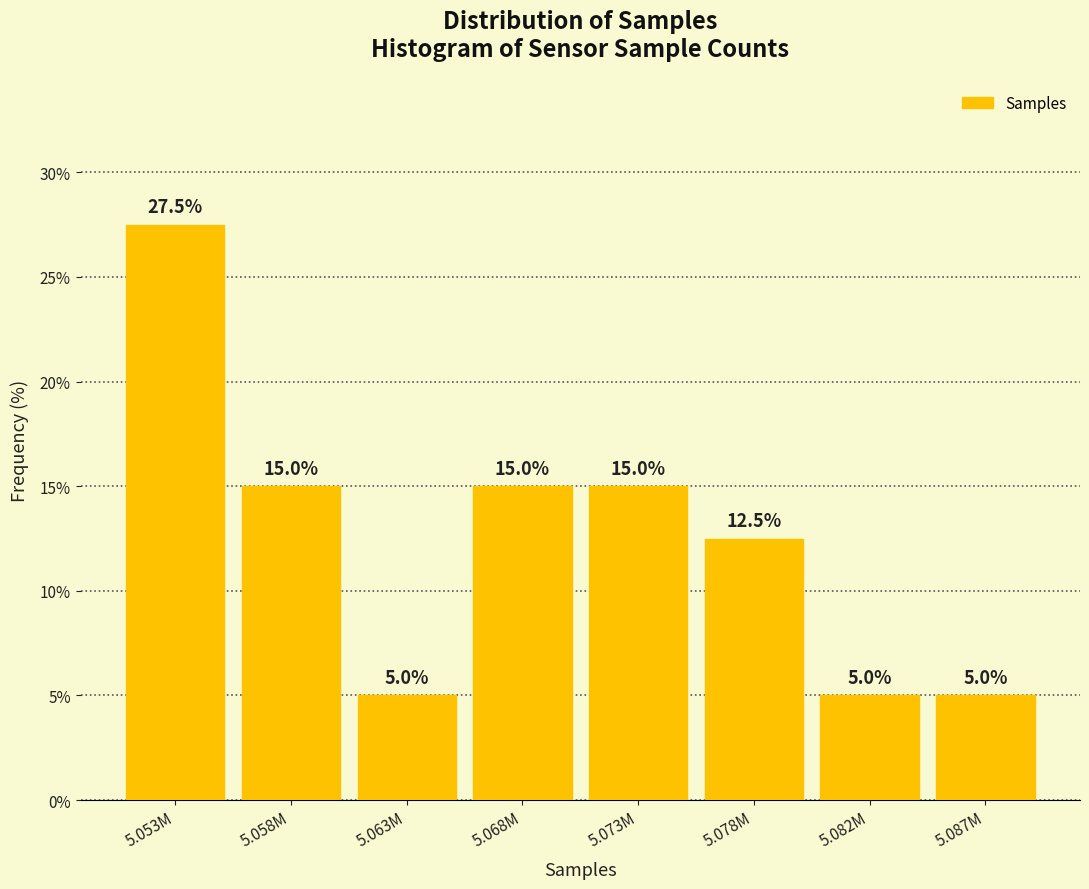

Reading left to right, extract all data points from this chart.

5.053M=27.5	5.058M=15.0	5.063M=5.0	5.068M=15.0	5.073M=15.0	5.078M=12.5	5.082M=5.0	5.087M=5.0